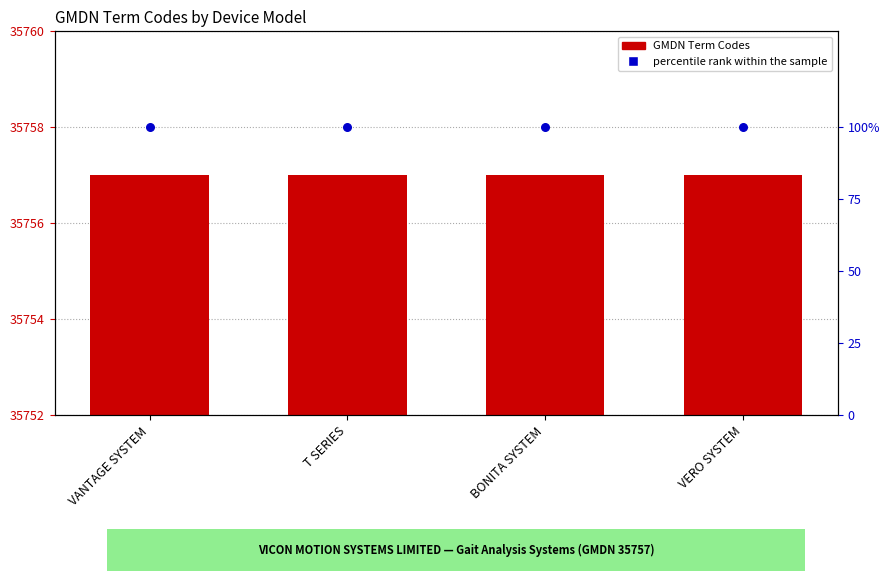

At which category is the sum across all series the highest?

VANTAGE SYSTEM